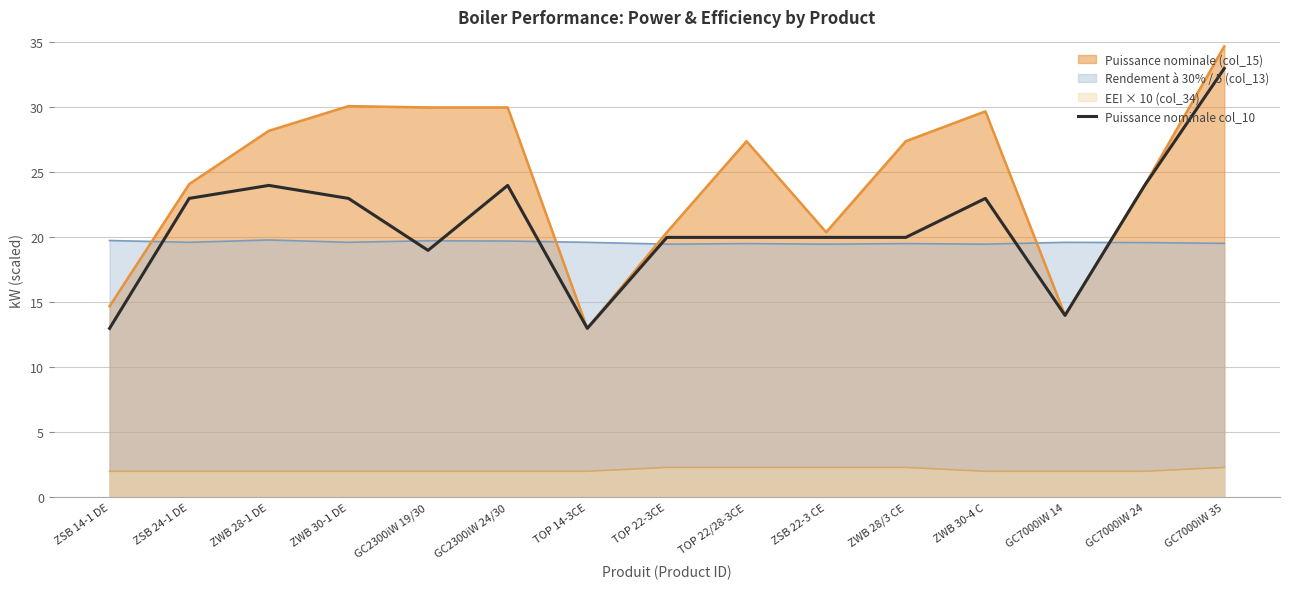

Rank the series by their maximum value, from lowest to highest.

EEI × 10 (col_34), Rendement à 30% / 5 (col_13), Puissance nominale col_10, Puissance nominale (col_15)